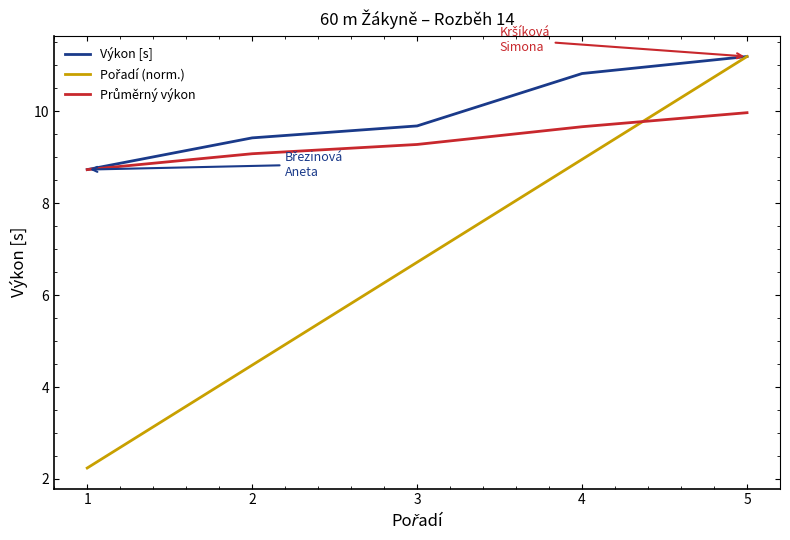

What is the total value across all series at 4?

29.4